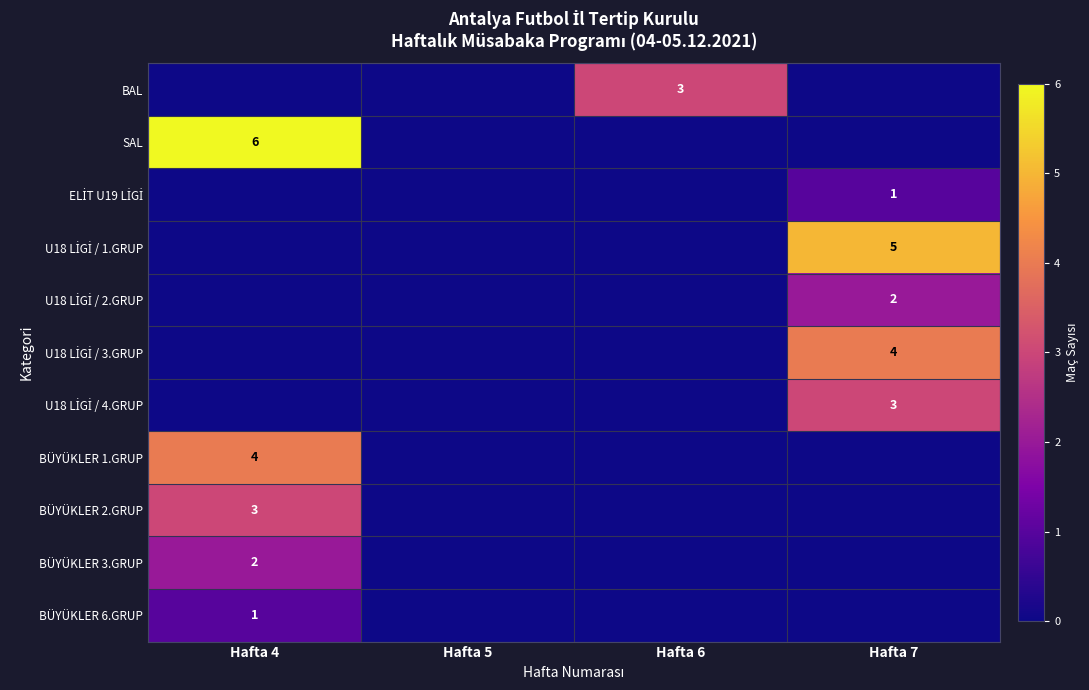

The U18 LİGİ / 1.GRUP series shows -2 at Hafta 4. True or false?

False